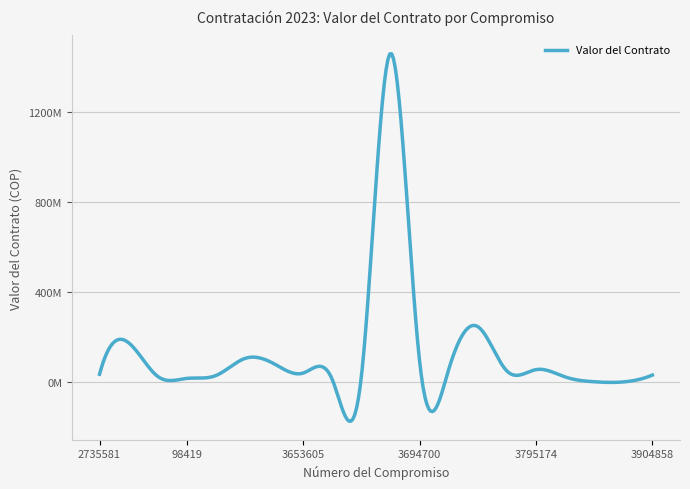

What is the greatest value displayed?

1460624016